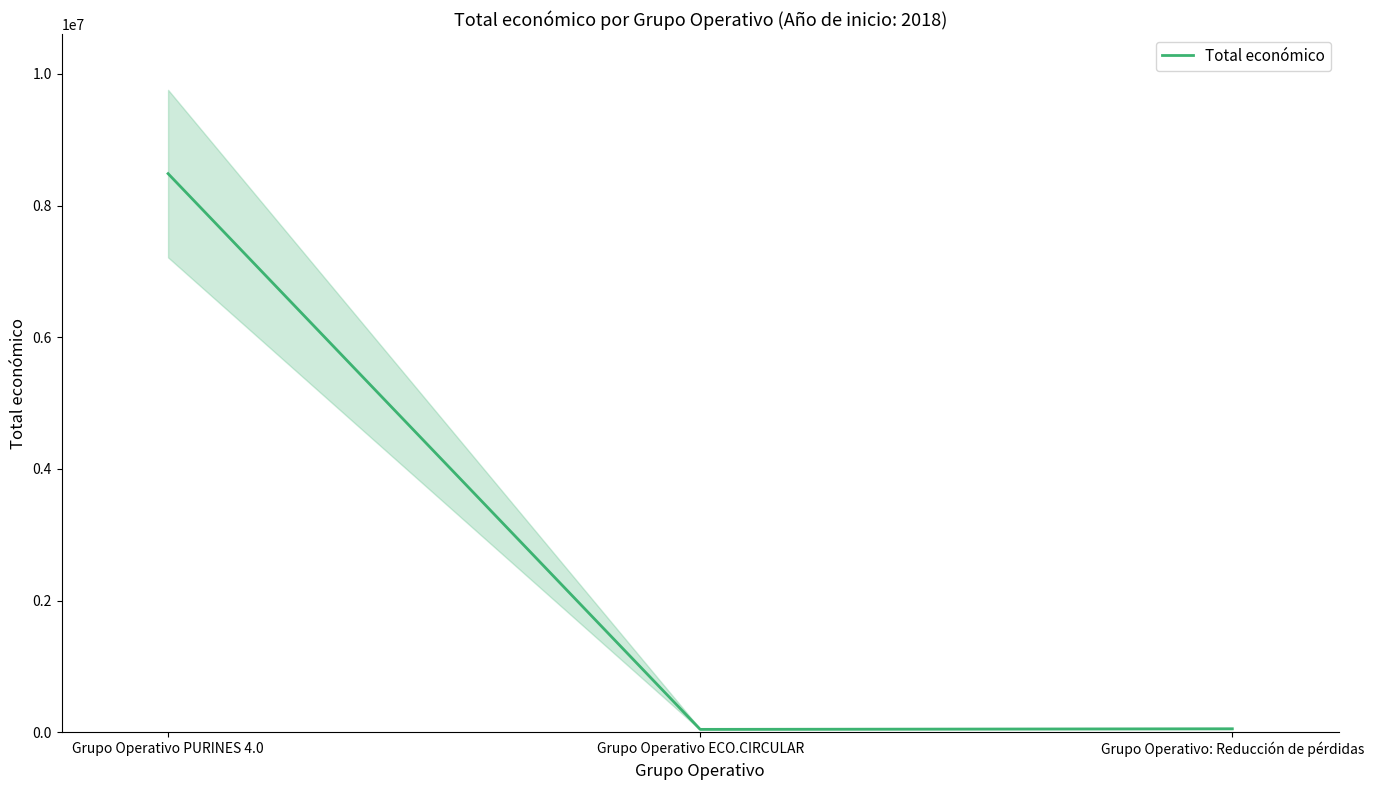

Which category has the highest value across all series?

Grupo Operativo PURINES 4.0